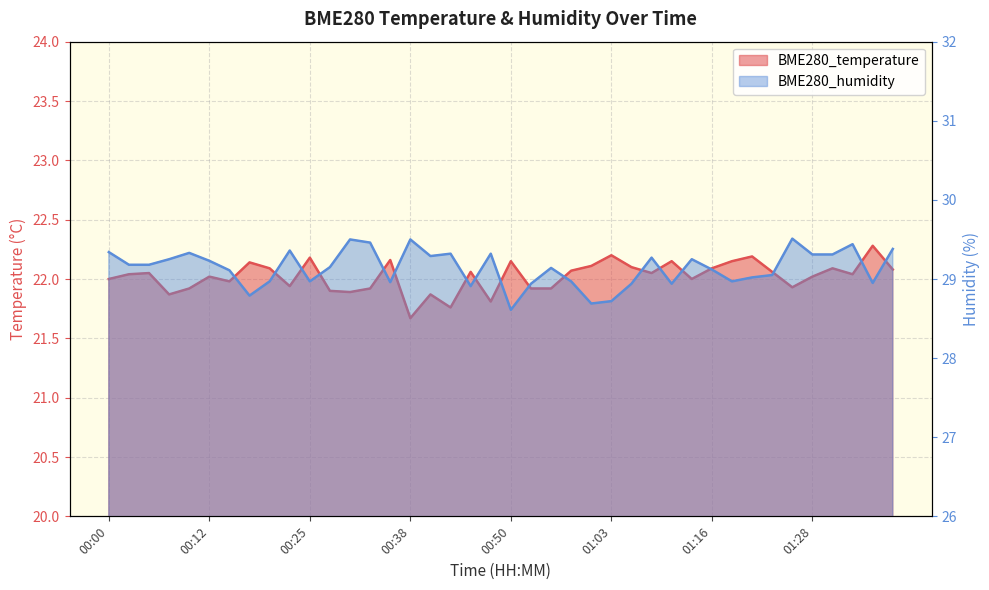

Between 00:58 and 01:23, which series saw the biggest shift?

BME280_humidity